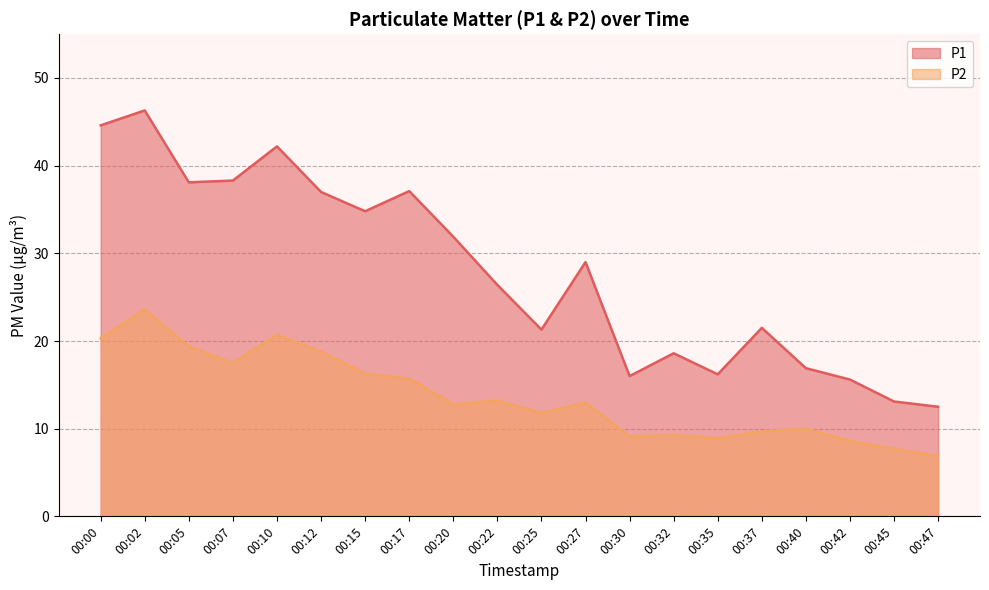

In P2, how many points are higher than both neighbors (excluding endpoints)?

6